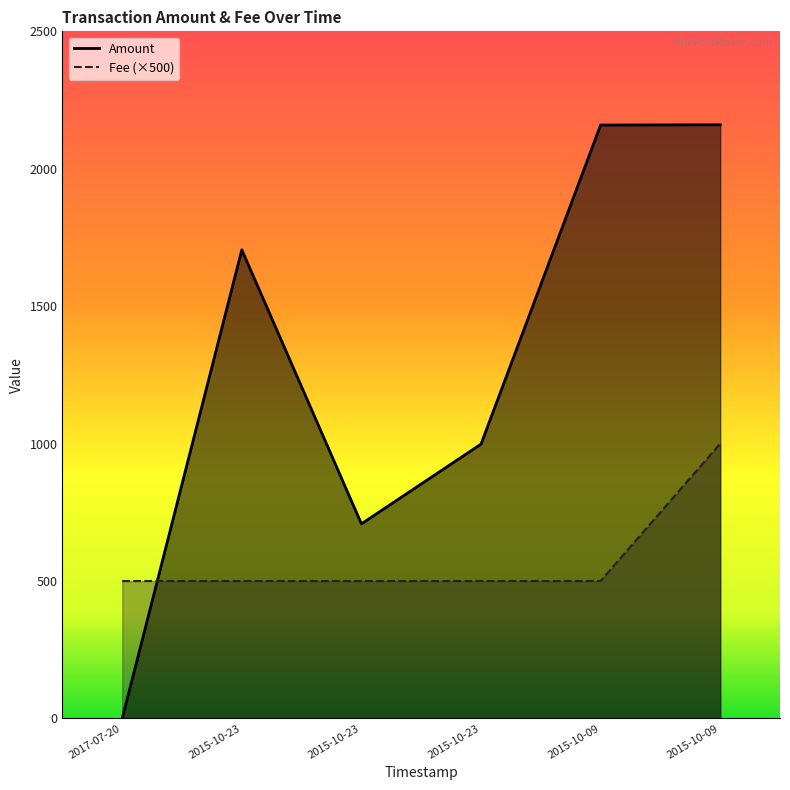

What are all the series names shown in the legend?

Amount, Fee